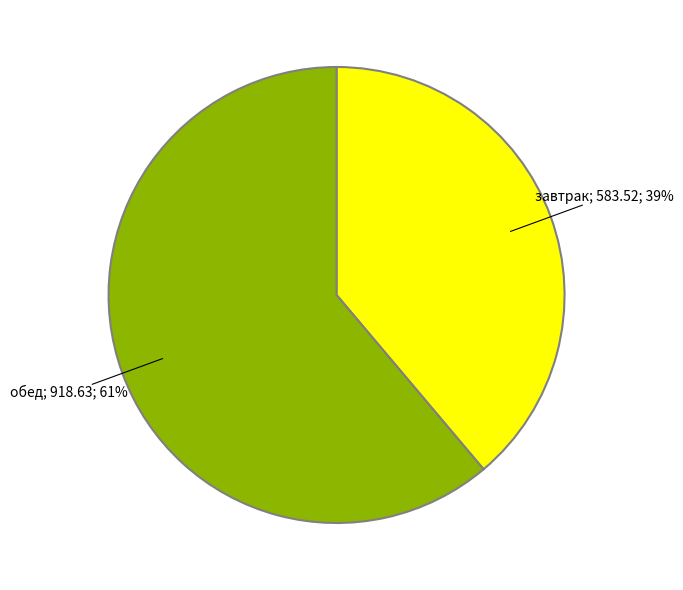

Is there a majority slice in this chart?

Yes